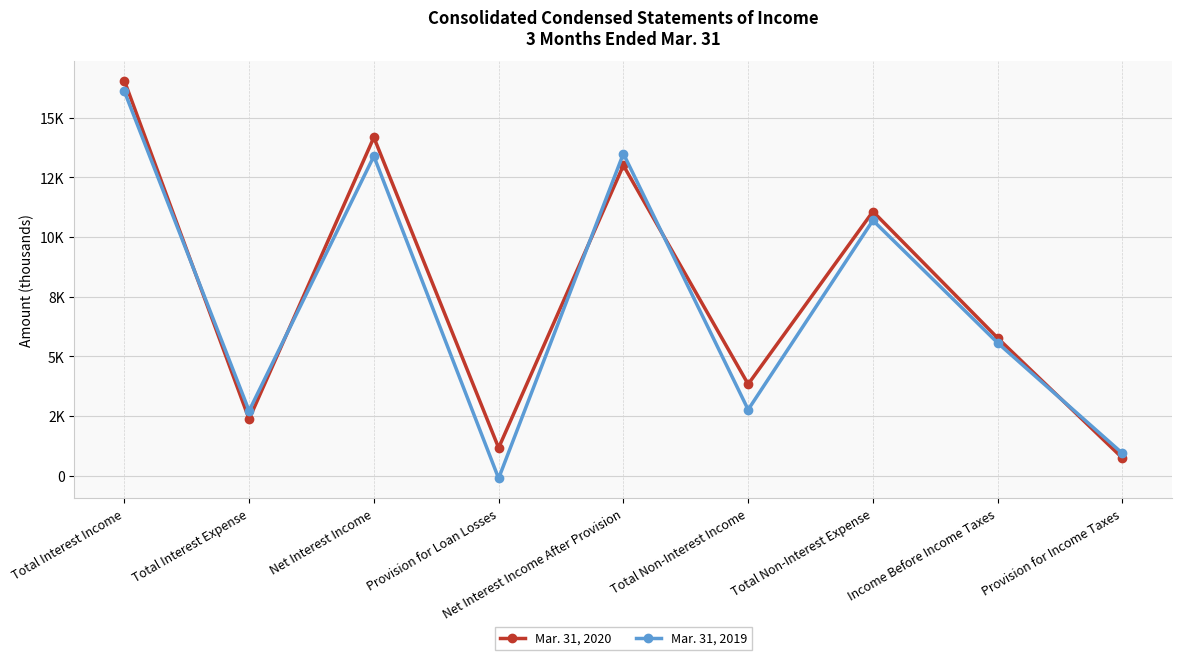

What are all the series names shown in the legend?

Mar. 31, 2020, Mar. 31, 2019